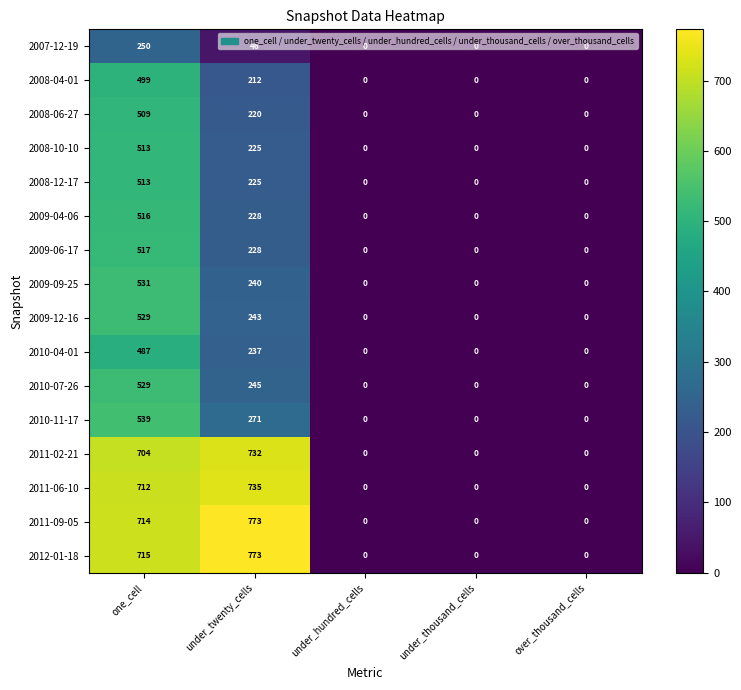

Count the 2010-11-17 values in the range 0 to 271.

4